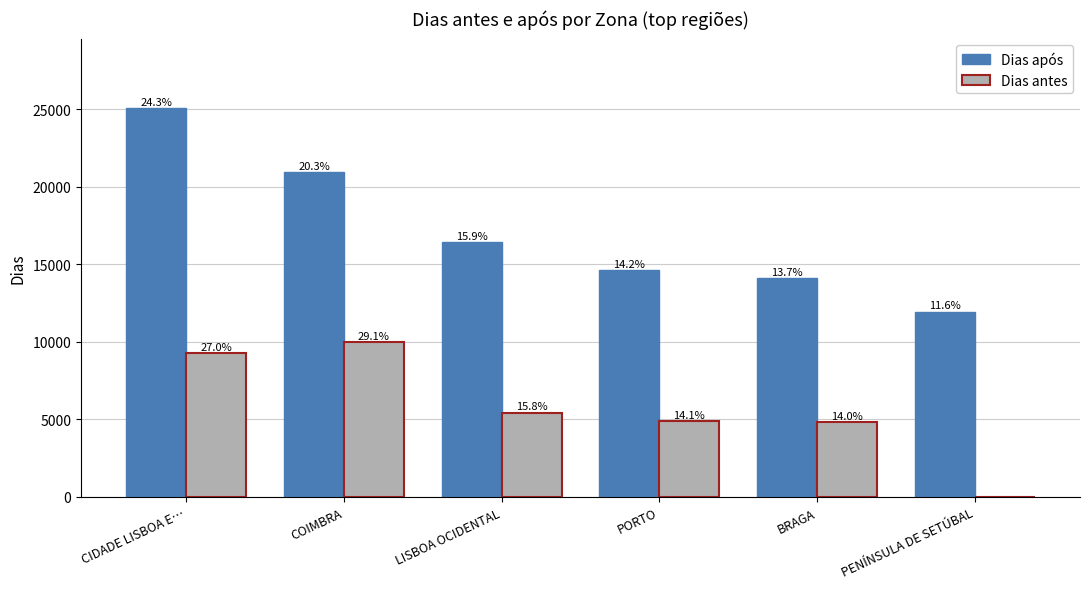

Does the chart contain stacked bars?

No